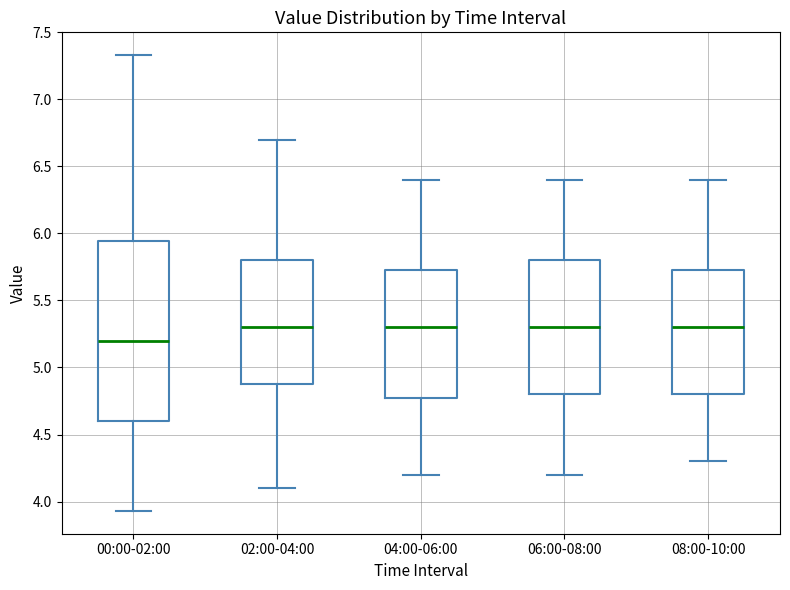

Where does the upper whisker of the box for 08:00-10:00 end on the y-axis? The values are not printed on the chart, so give them approximately, as read against the axis.

6.40